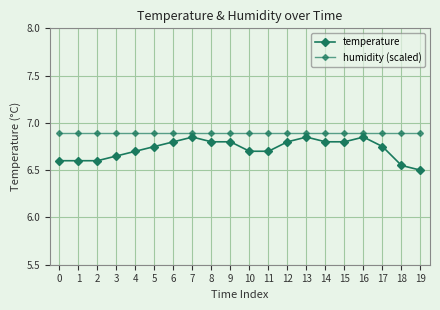

At which category is the sum across all series the highest?

7